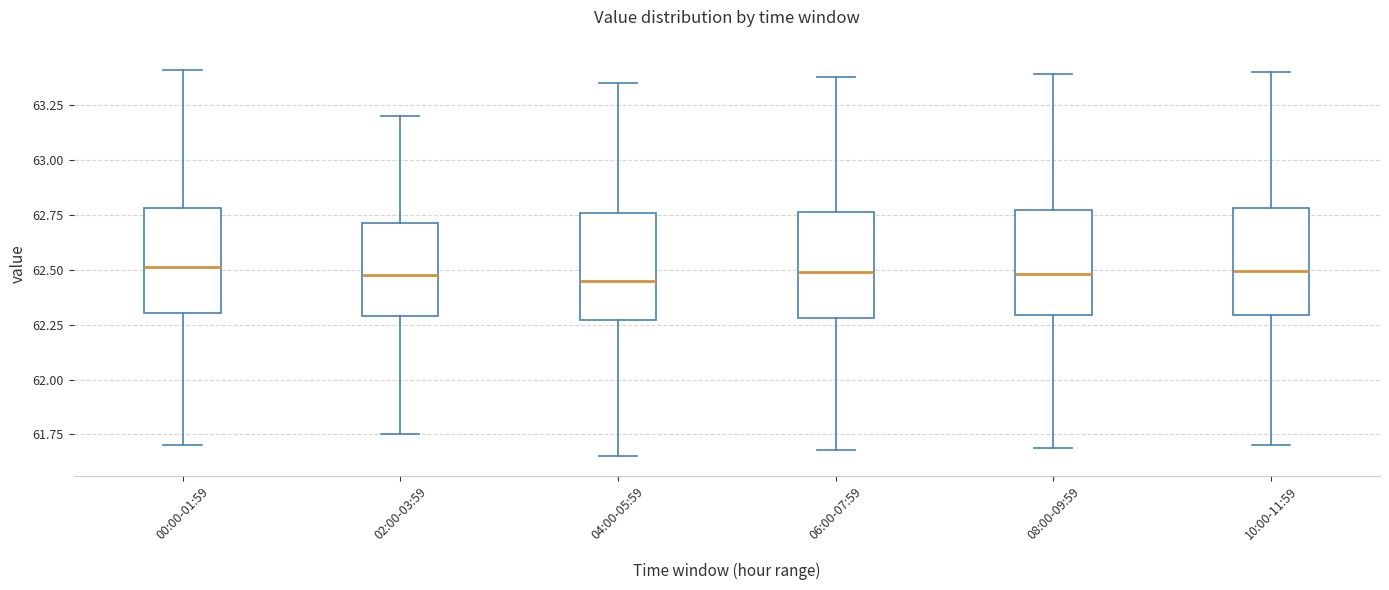

Reading left to right, read every box against the y-axis: the position of its median line, the range the box covers, and the ends of its whiskers. The values are not printed on the chart, so give them approximately, as read against the axis.

00:00-01:59: median 62.50, box 62.30 to 62.80, whiskers 61.70 to 63.40
02:00-03:59: median 62.50, box 62.30 to 62.70, whiskers 61.75 to 63.20
04:00-05:59: median 62.45, box 62.25 to 62.75, whiskers 61.65 to 63.35
06:00-07:59: median 62.50, box 62.30 to 62.75, whiskers 61.70 to 63.40
08:00-09:59: median 62.50, box 62.30 to 62.75, whiskers 61.70 to 63.40
10:00-11:59: median 62.50, box 62.30 to 62.80, whiskers 61.70 to 63.40